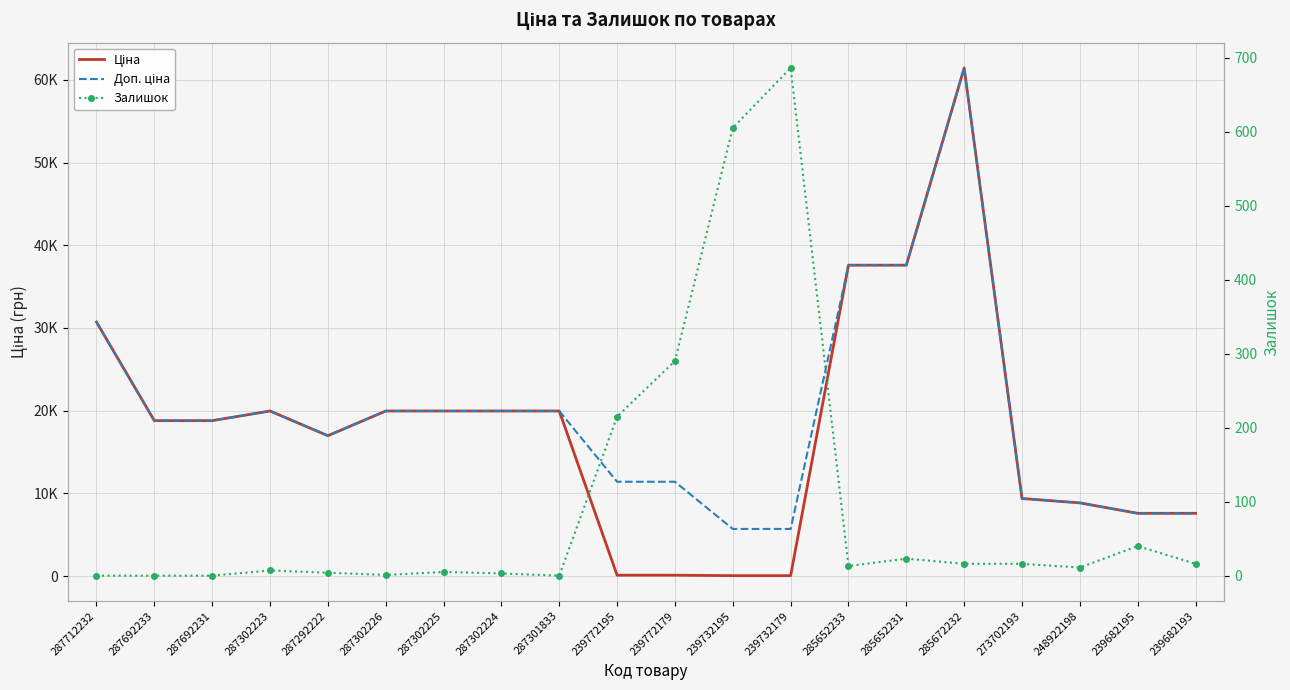

Which label corresponds to the largest value in the chart?

285672232